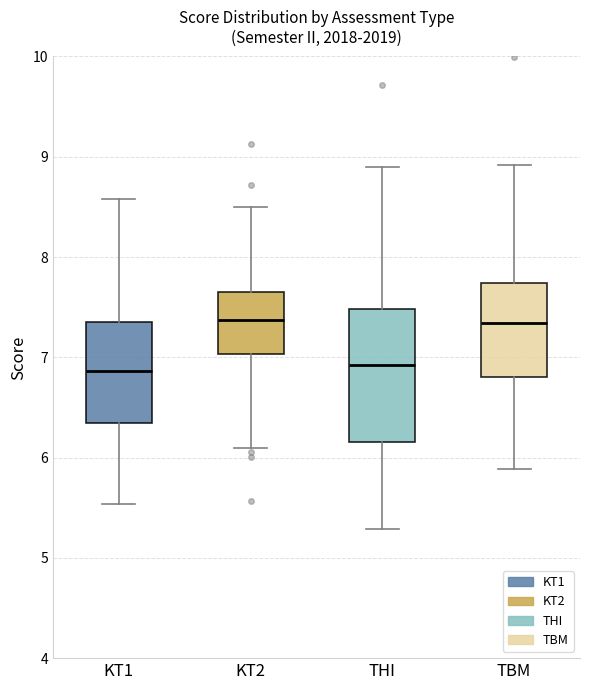

Where is the upper edge of the box for TBM on the y-axis? The values are not printed on the chart, so give them approximately, as read against the axis.

7.7